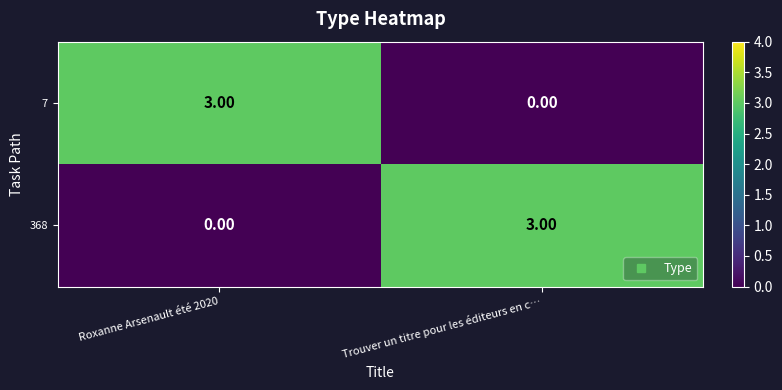

What is the spread (max minus min) of values at Roxanne Arsenault été 2020?

3